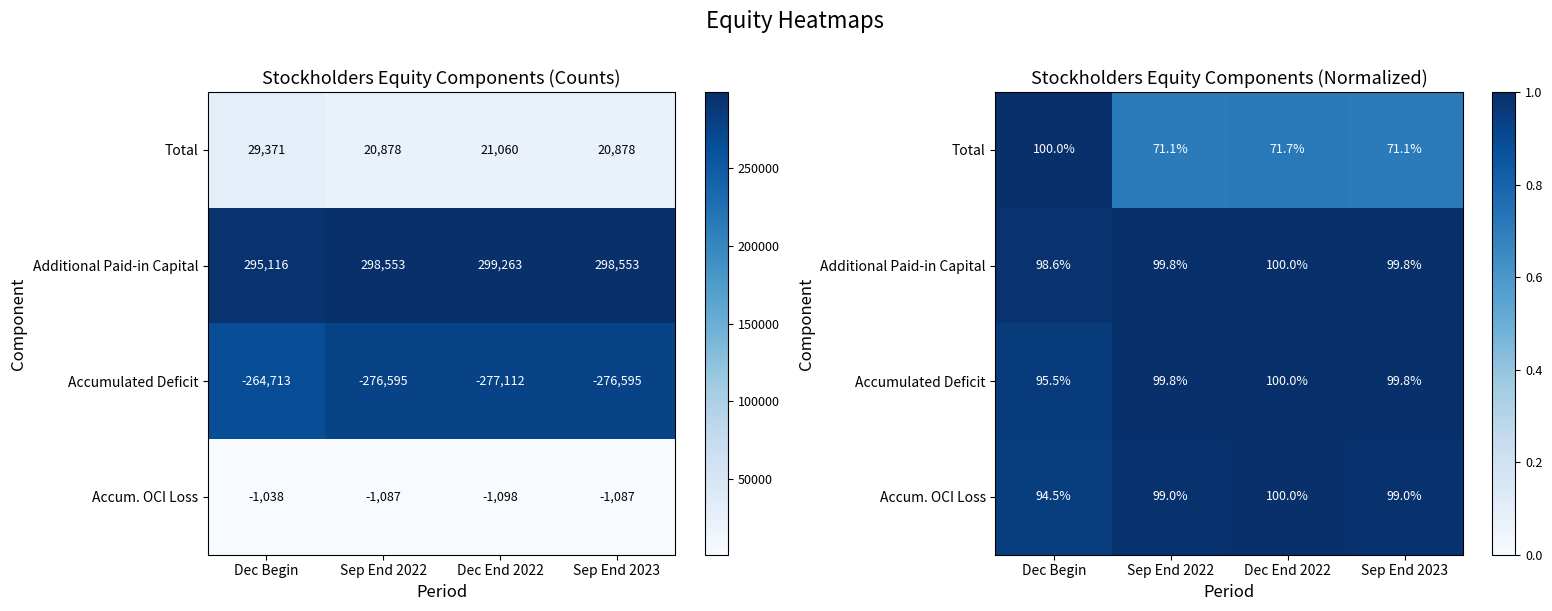

What is the lowest value of the Accum. OCI Loss series?

0.9